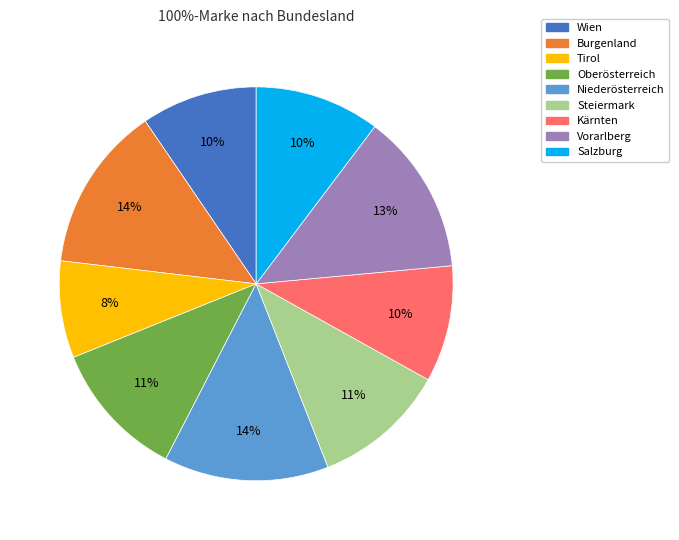

True or false: Burgenland accounts for 14% of the total.

True